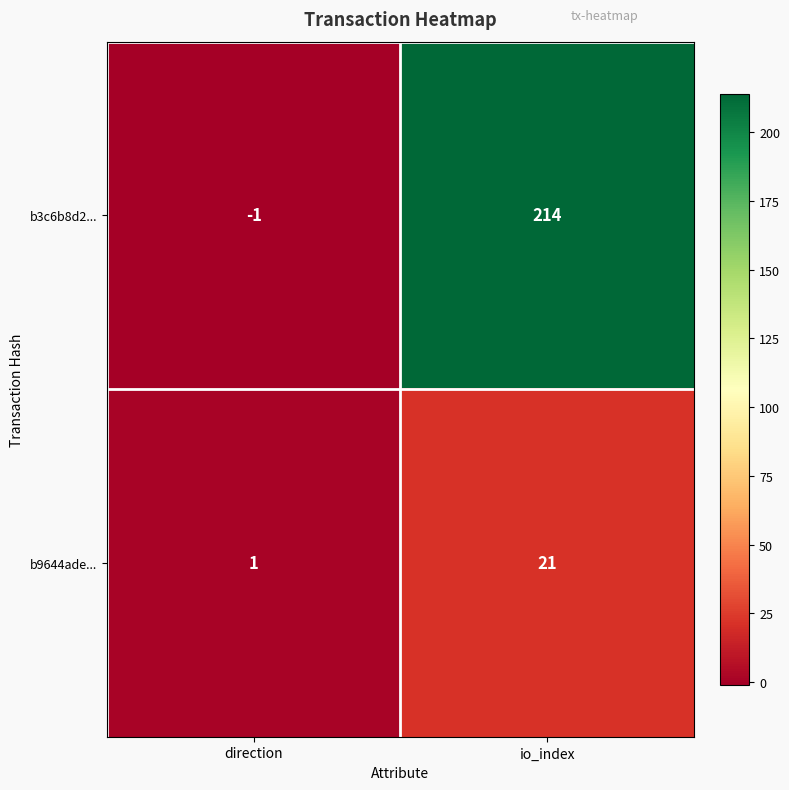

The value of b9644ade... at direction is 0. True or false?

False